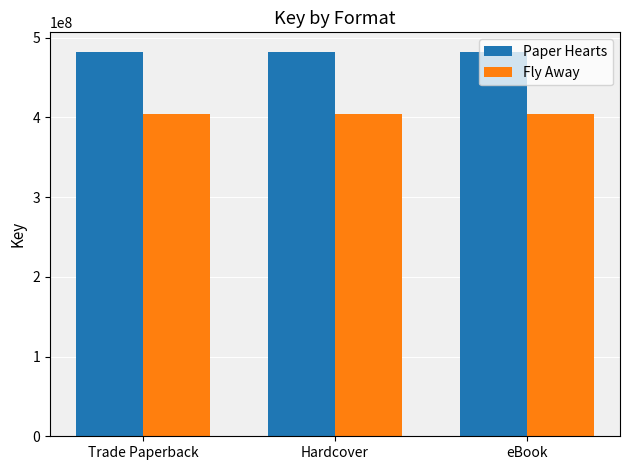

At Hardcover, list the series in order from smallest to largest.

Fly Away, Paper Hearts